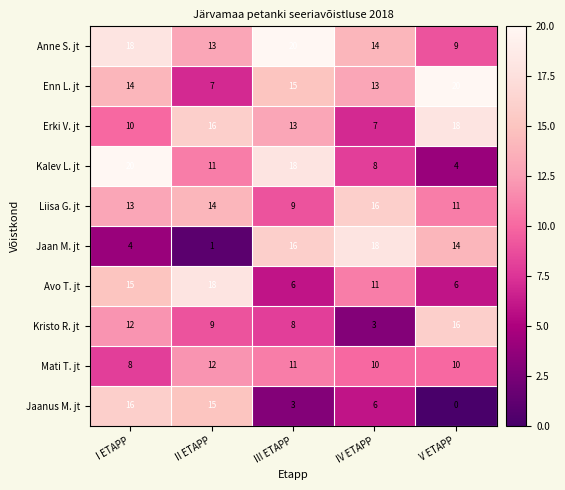

Which series has the widest spread of values?

Jaan M. jt